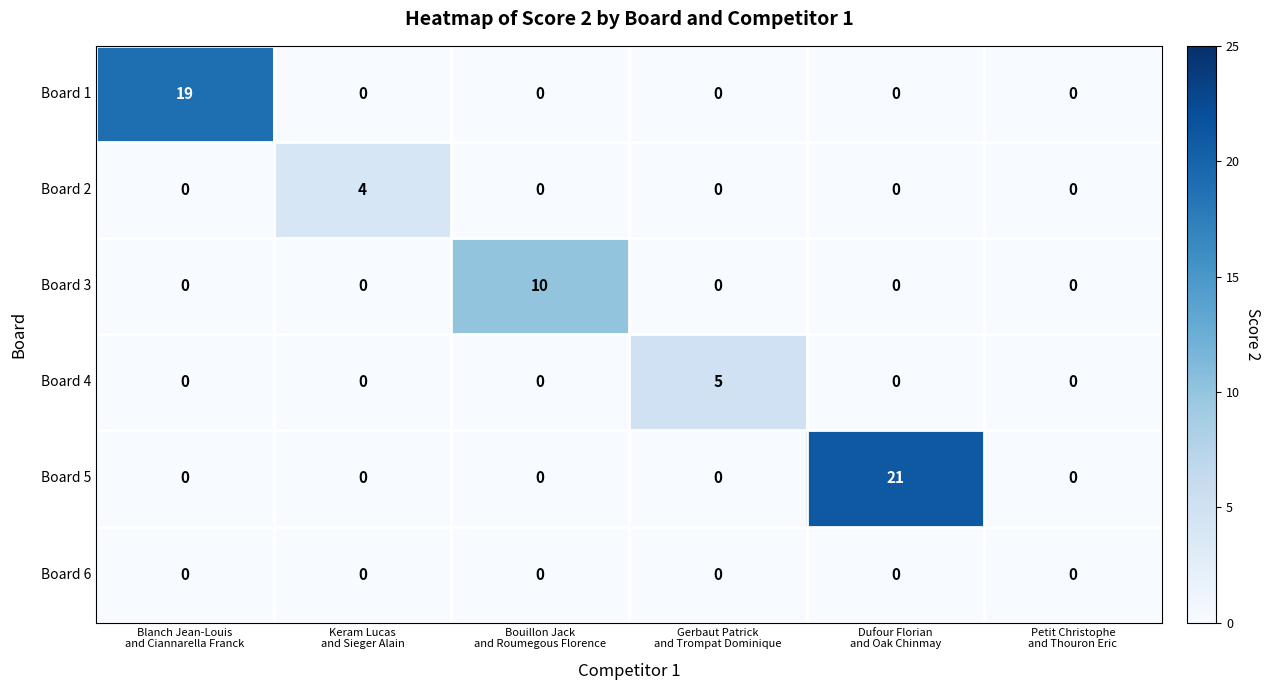

What is the average value of the Board 5 series?

4